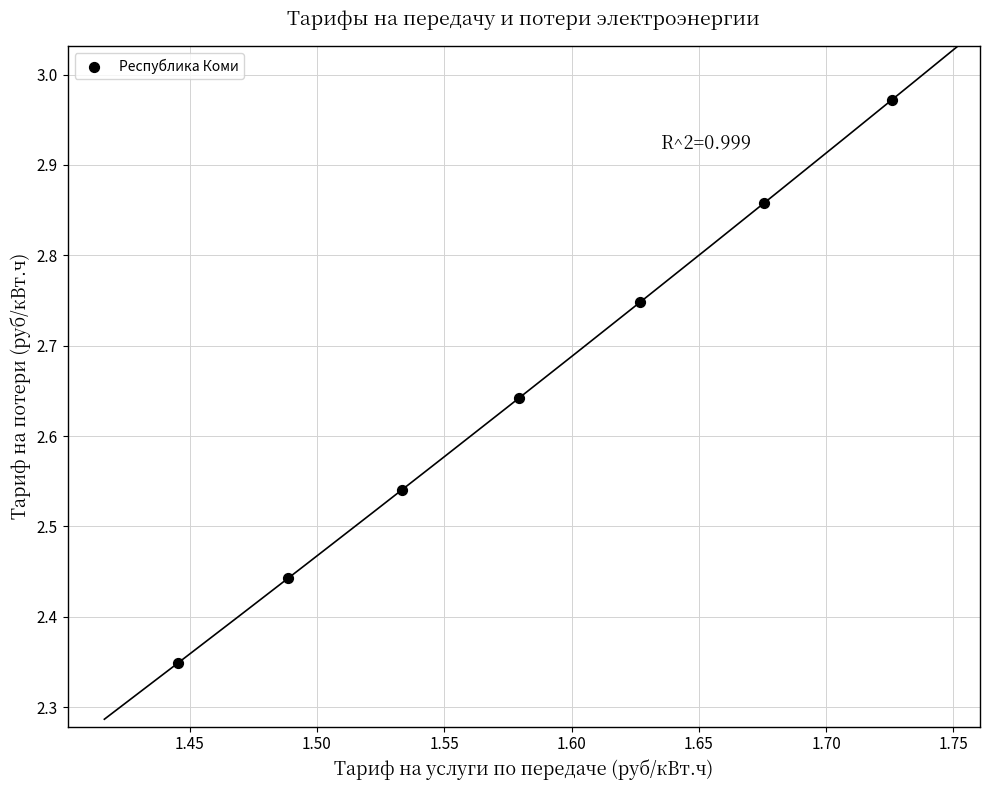

What is the range of Y values (max minus min)?

0.6